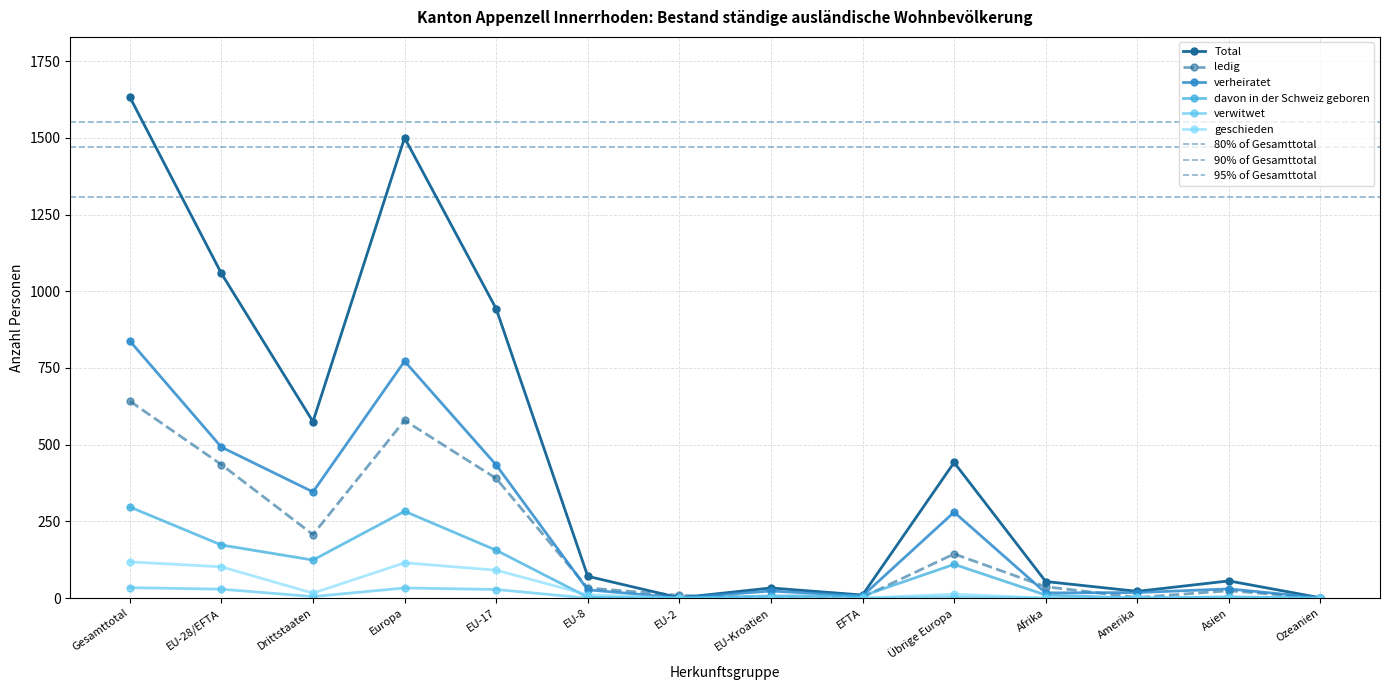

Is the value of Total at Drittstaaten greater than the value of ledig at Asien?

Yes